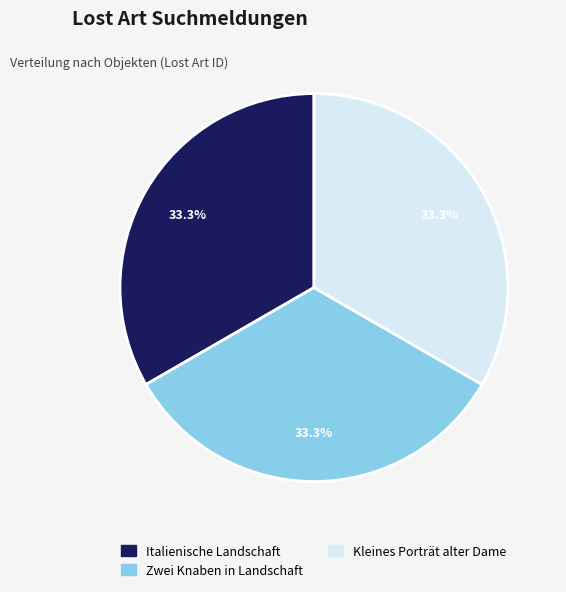

How many segments does this pie chart have?

3